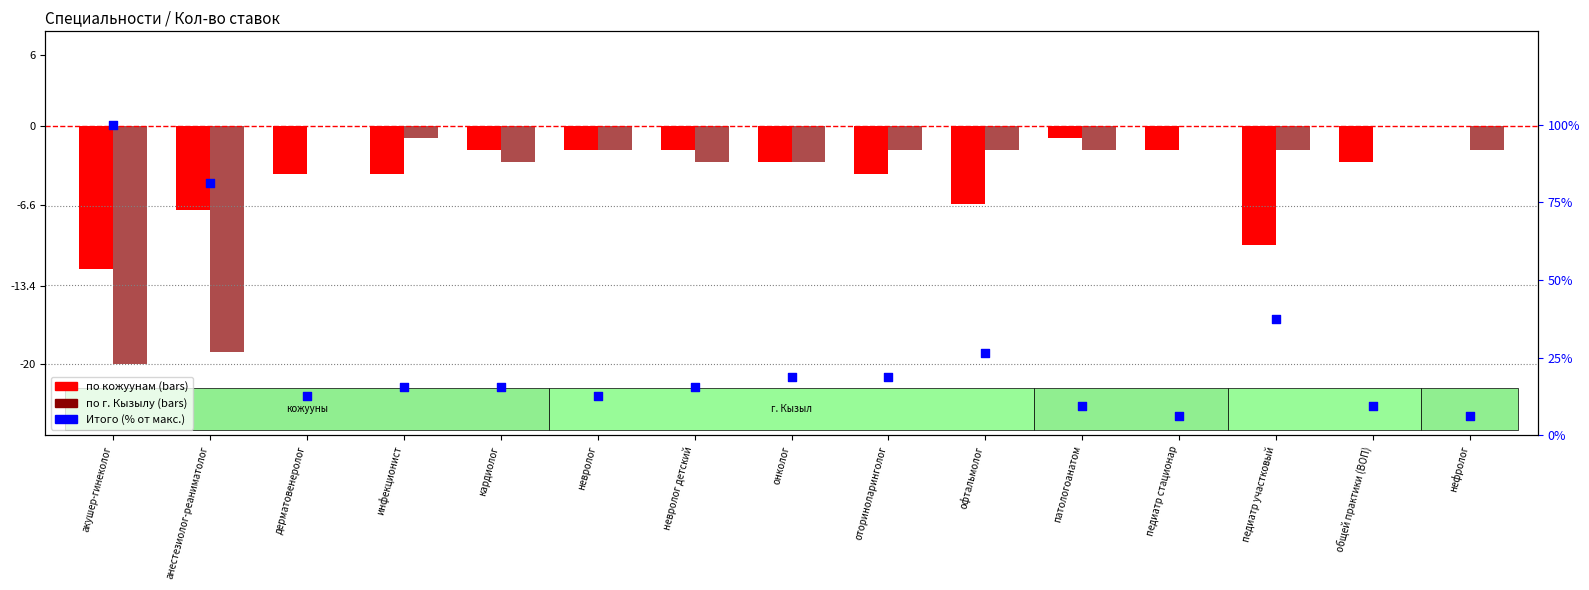

Which series contains the highest Y value?

Итого (% от макс.)